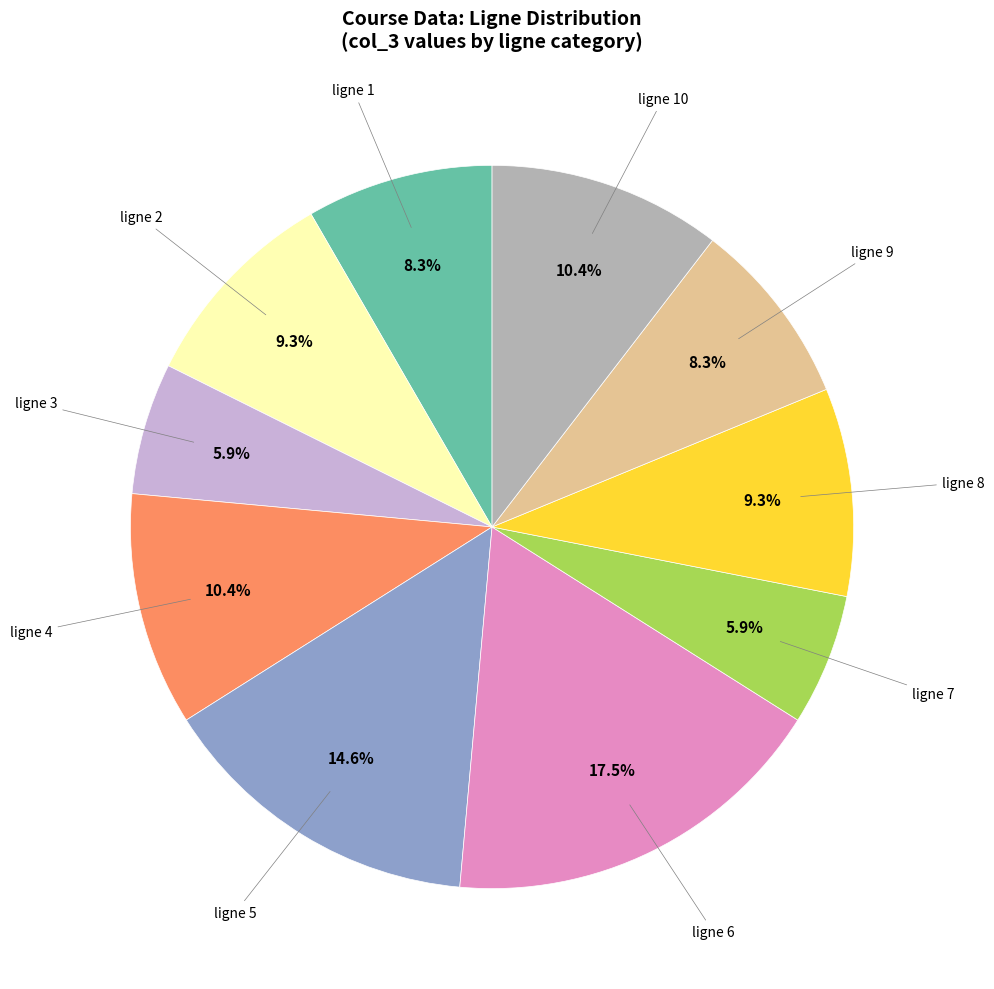

To the nearest percent, what is the difference between the largest and smallest slice percentages?

12%